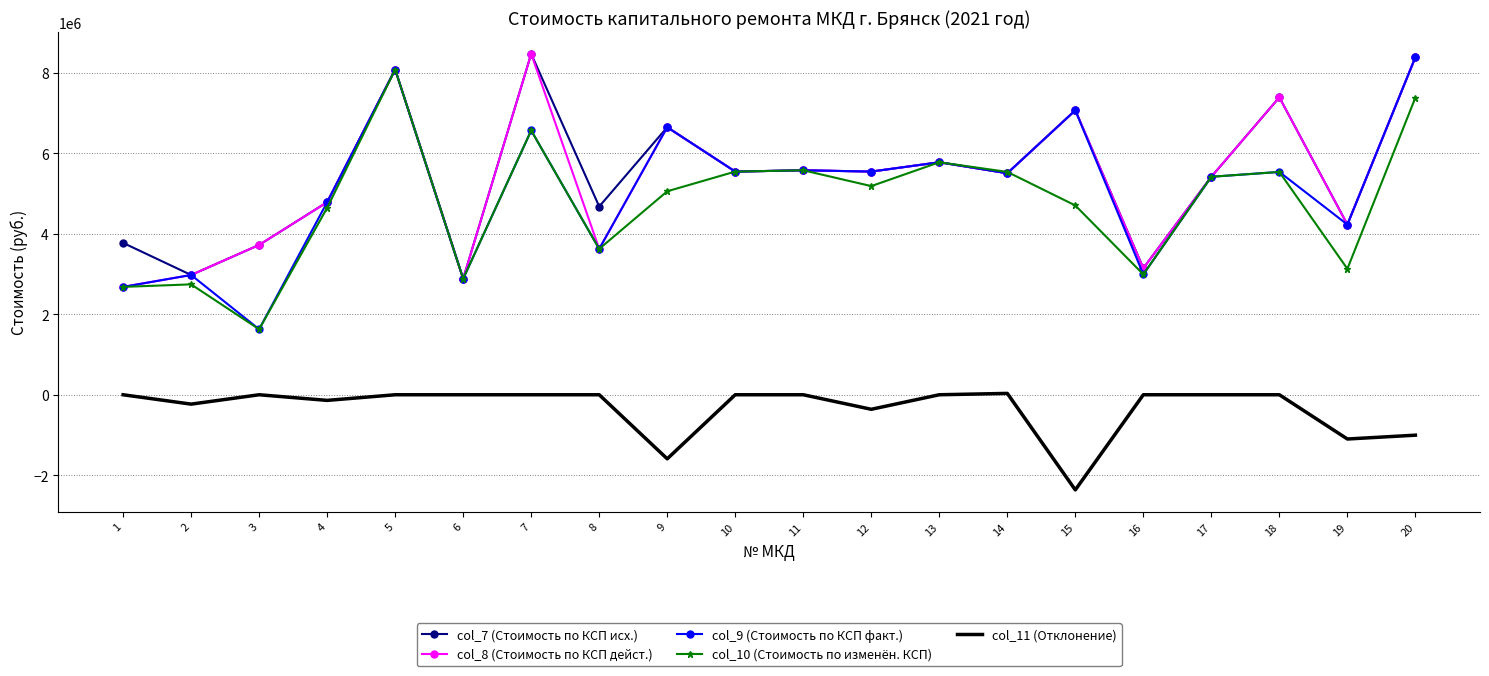

True or false: col_11 (Отклонение) and col_7 (Стоимость по КСП исх.) intersect in this chart.

False